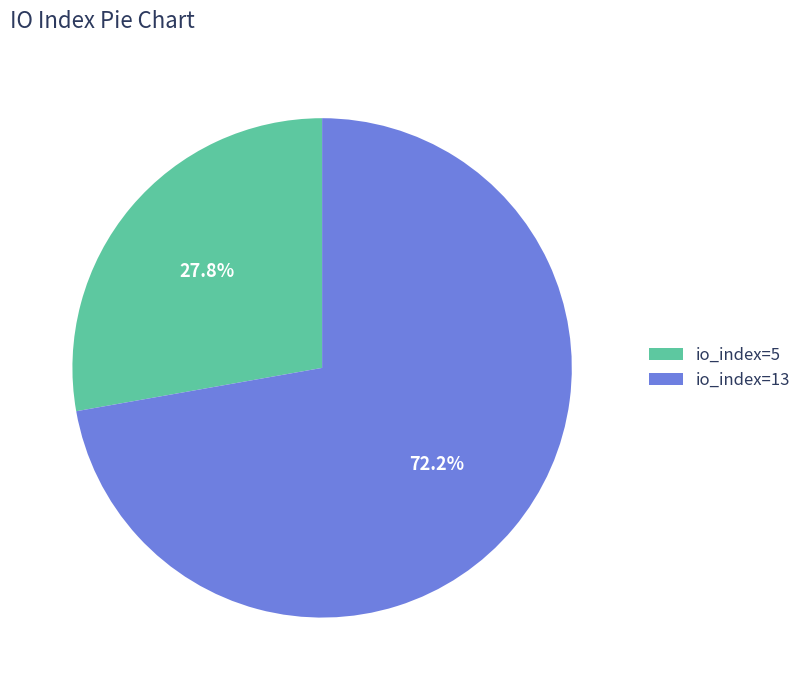

The io_index=13 slice represents 72% of the pie. True or false?

True